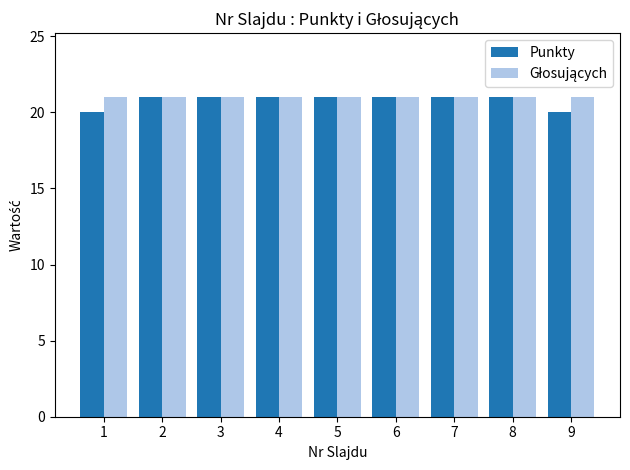

True or false: Punkty has a value of 20 at 9.

True